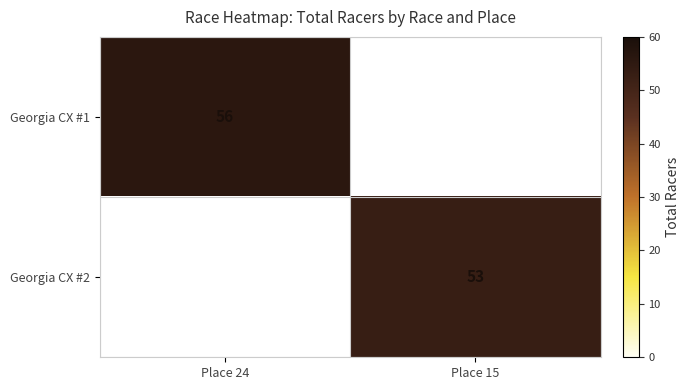

How many distinct data groups are displayed?

2